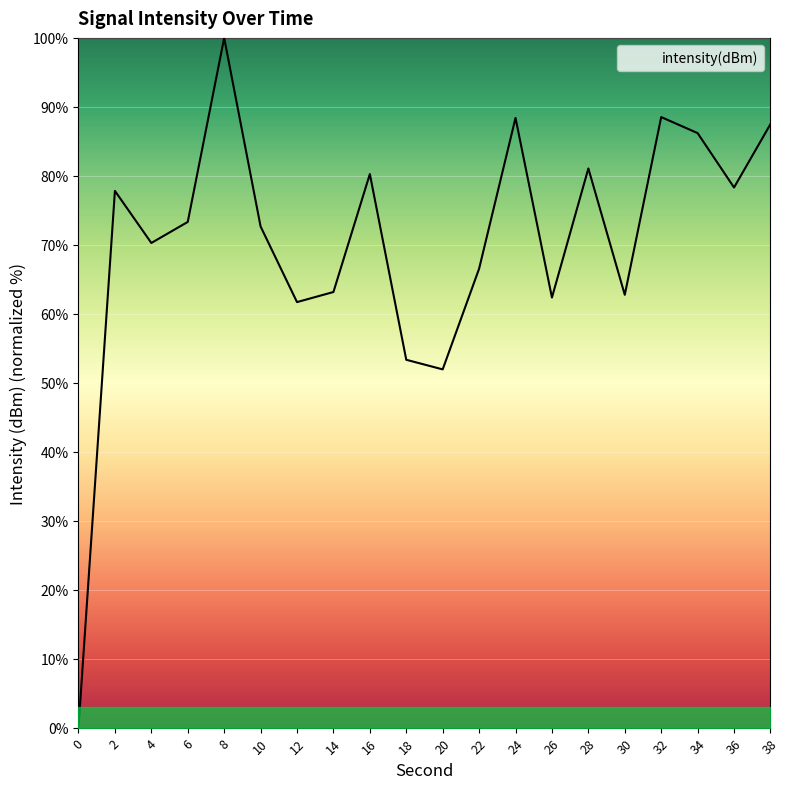

Does the chart have visible grid lines?

Yes